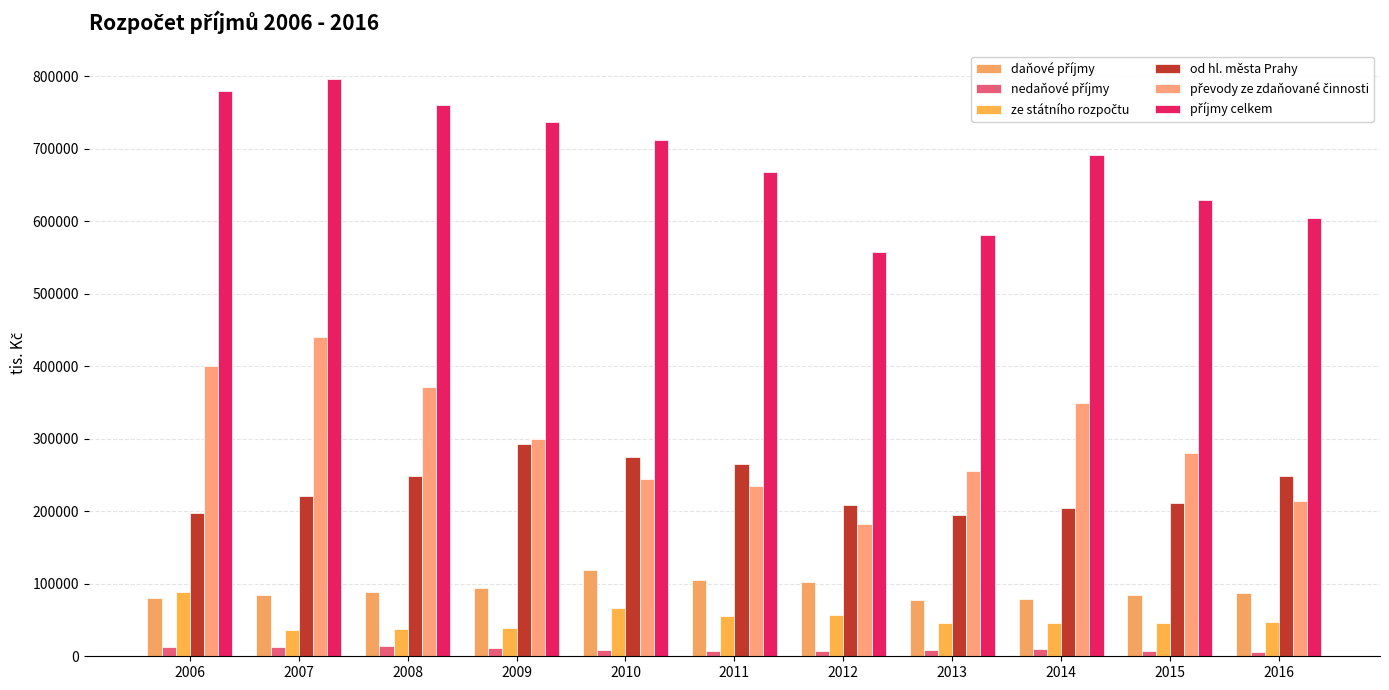

Reading left to right, transcribe all the data shown in this chart.

daňové příjmy: 80367.6	84369.1	88280.0	93625.0	118555.0	105129.5	102955.0	77020.0	79600.0	84100.0	86960.0
nedaňové příjmy: 13300.0	12700.0	14193.9	11733.0	9083.0	7180.0	7410.0	8300.0	10350.0	6800.0	6550.0
ze státního rozpočtu: 88003.0	36384.0	37709.0	39501.0	66084.0	56166.0	56447.0	46393.0	46587.0	46379.0	47565.0
od hl. města Prahy: 197863.0	221328.0	248989.0	293443.0	274369.0	265067.0	208070.0	194786.0	204481.0	211724.0	247982.0
převody ze zdaňované činnosti: 400000.0	441000.0	371062.0	299045.2	244555.1	235000.0	182238.6	255051.8	350000.0	280000.0	214780.6
příjmy celkem: 779533.6	795781.1	760233.9	737347.2	712646.1	668542.5	557120.6	581550.8	691018.0	629003.0	603837.6